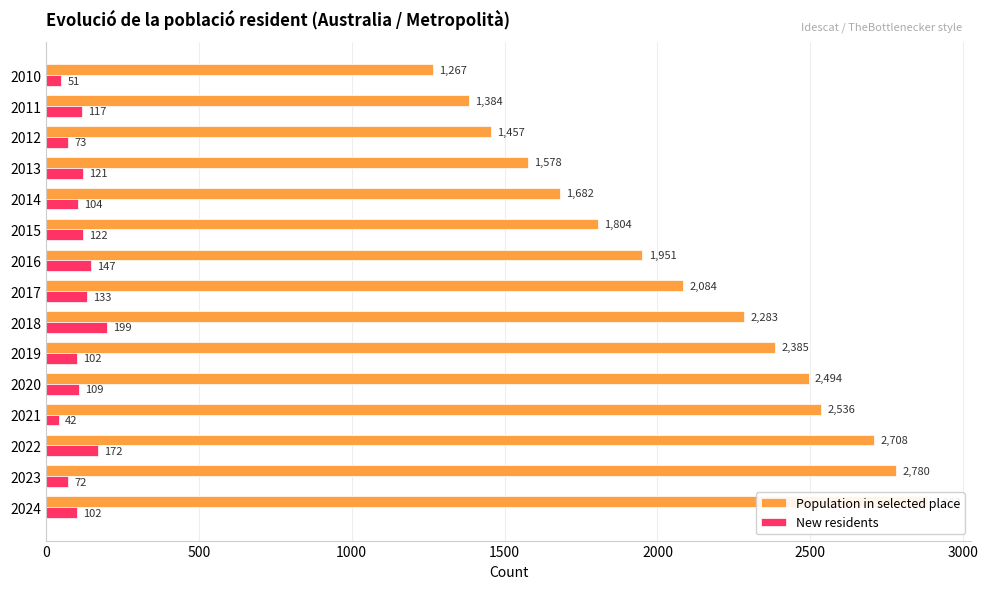

How many bars are there in total?

30